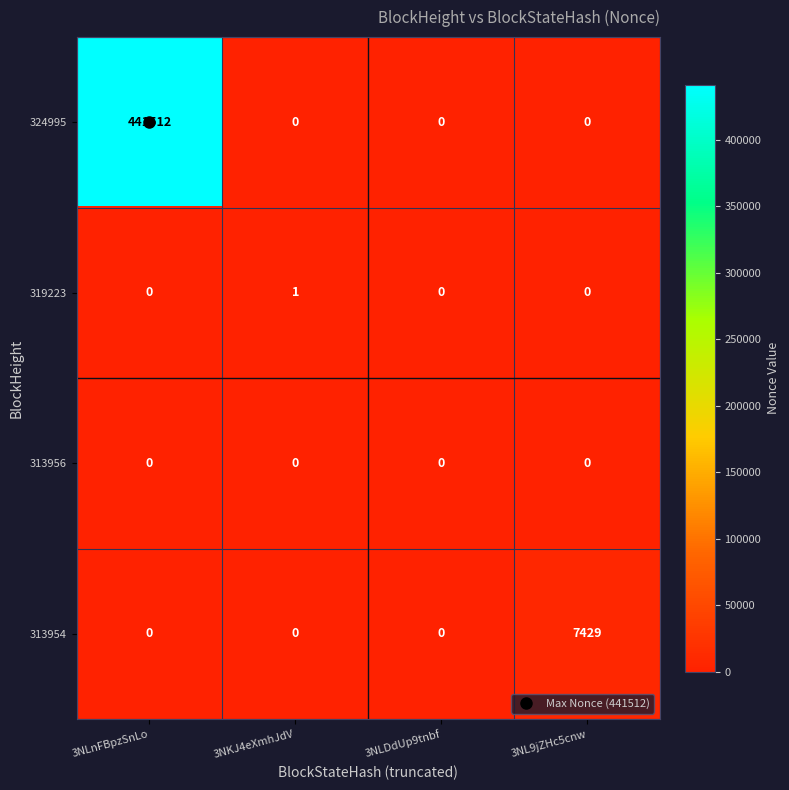

What is the sum of all 313954 values?

7429